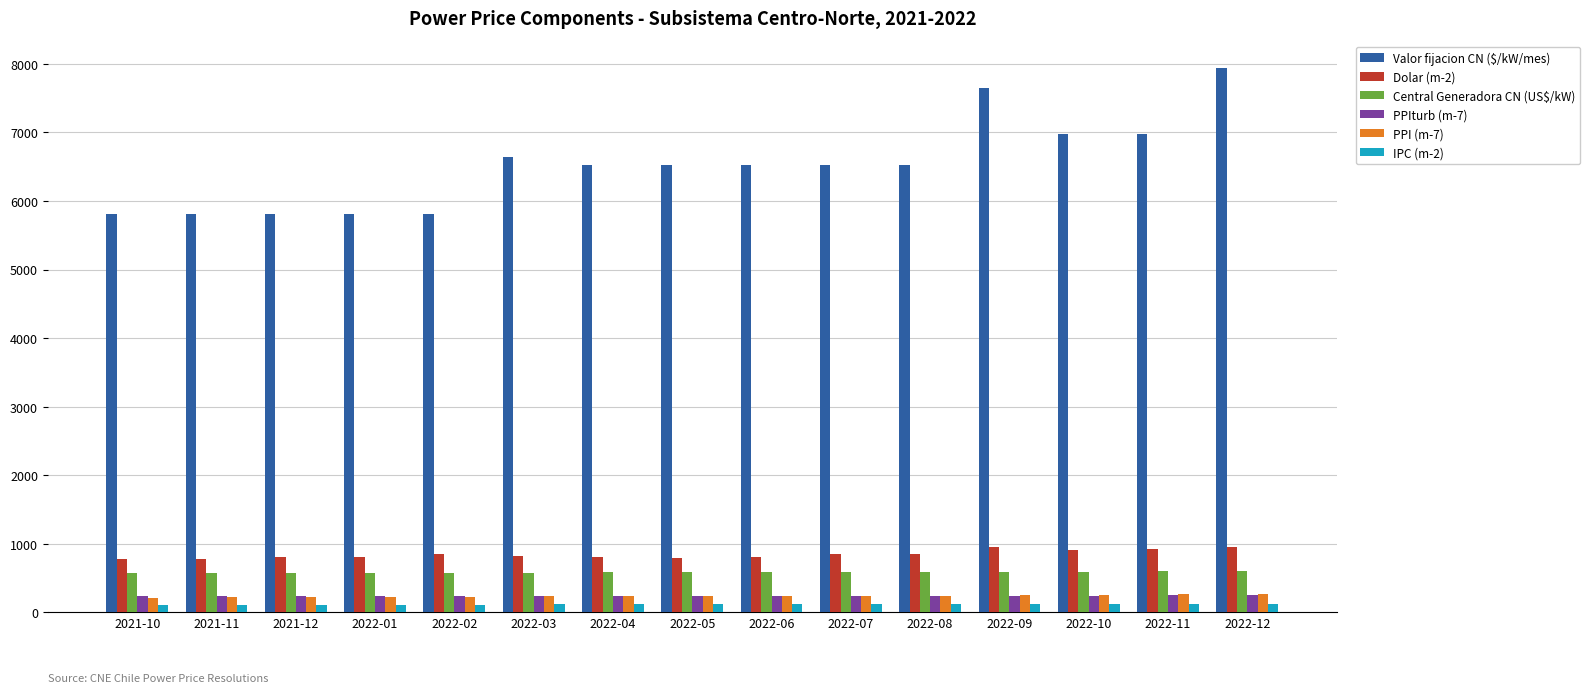

What position from the right is 2022-07?

6